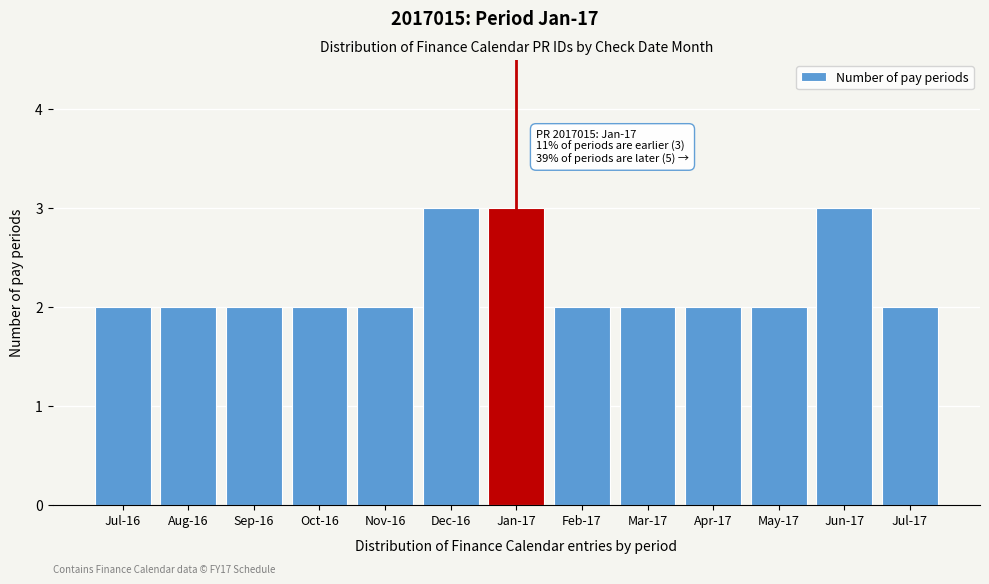

Reading left to right, what are all the values shown in this chart?

2	2	2	2	2	3	3	2	2	2	2	3	2